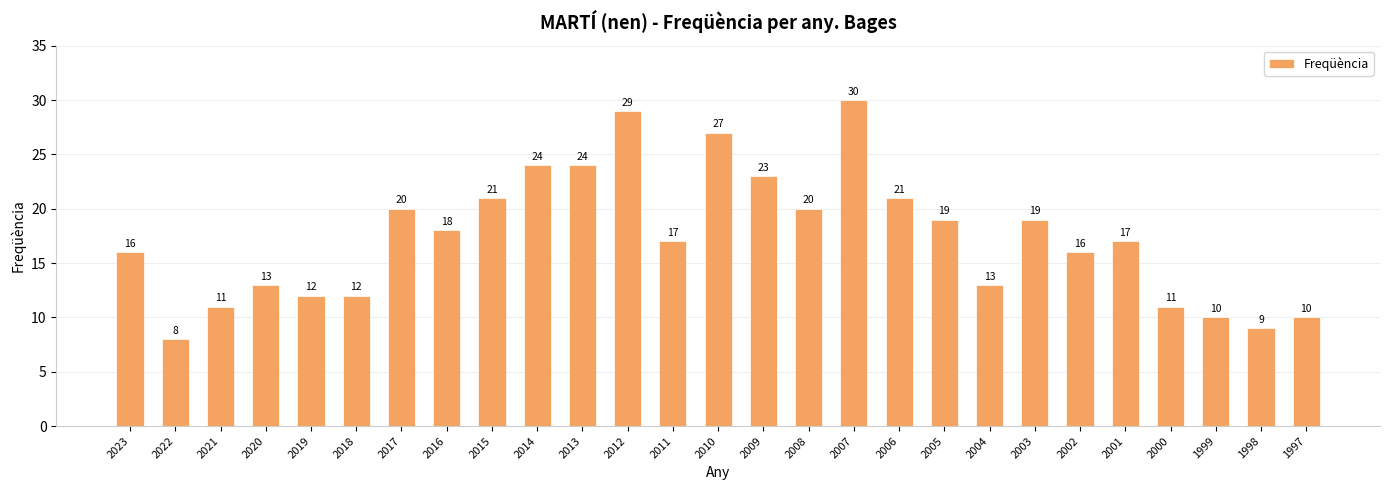

True or false: the data shows 24 at 2014.

True